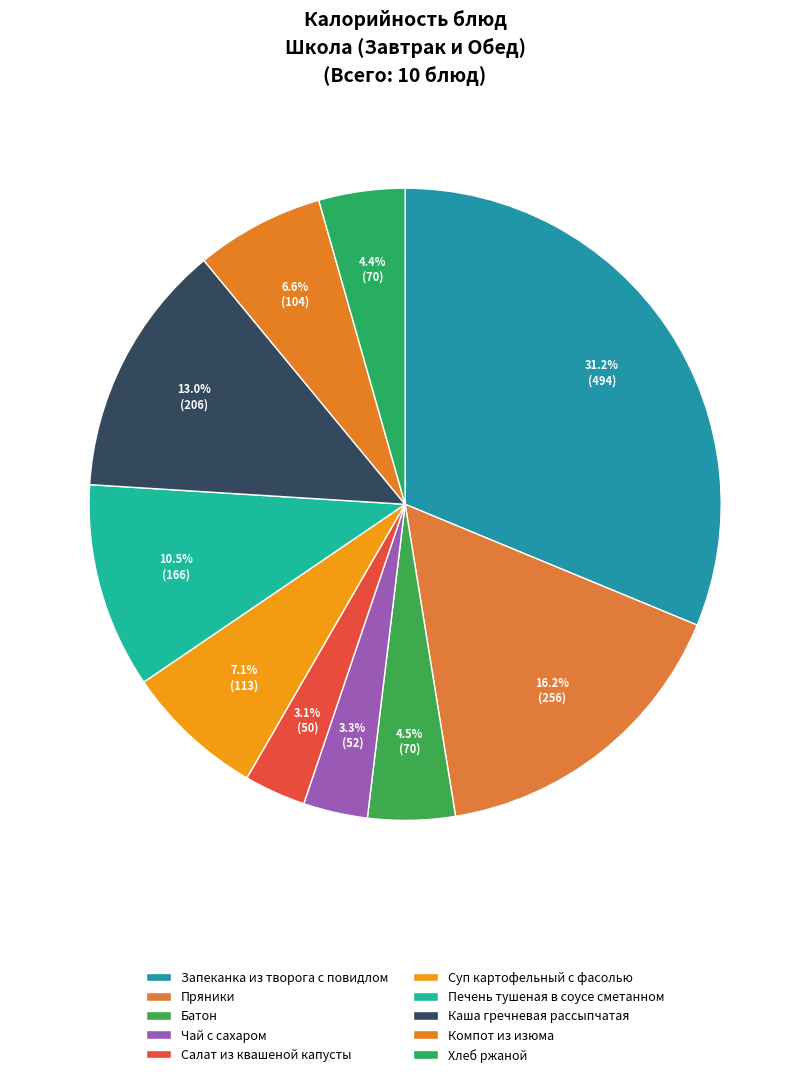

Does any single category account for the majority?

No